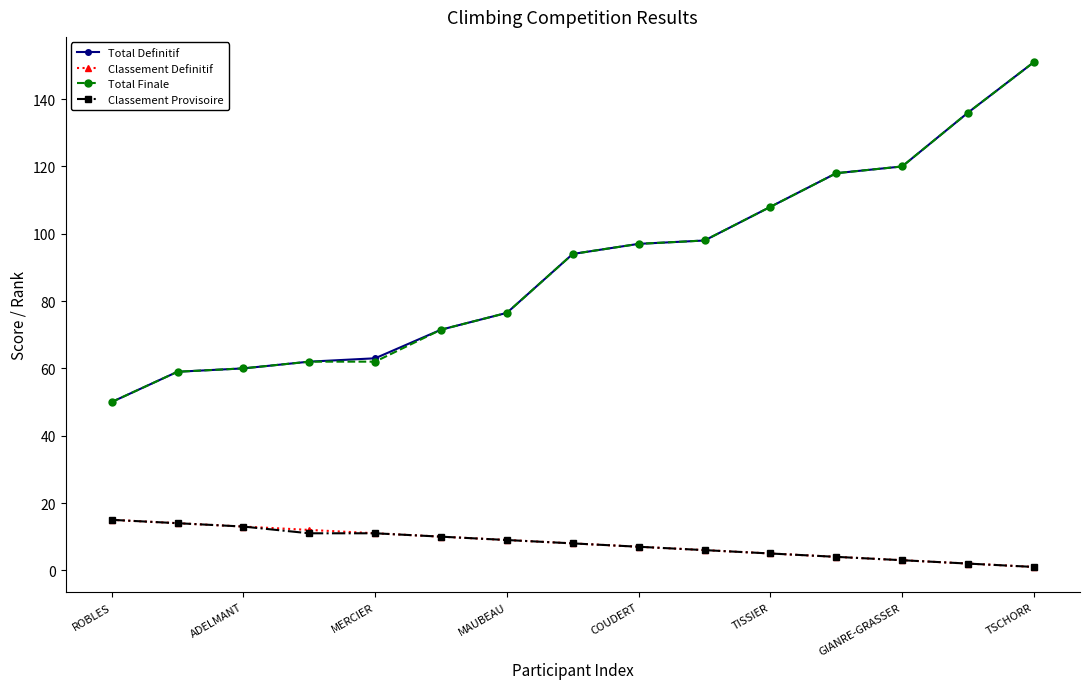

What is the value of the Classement Definitif point at the 10th from the left?

6.0